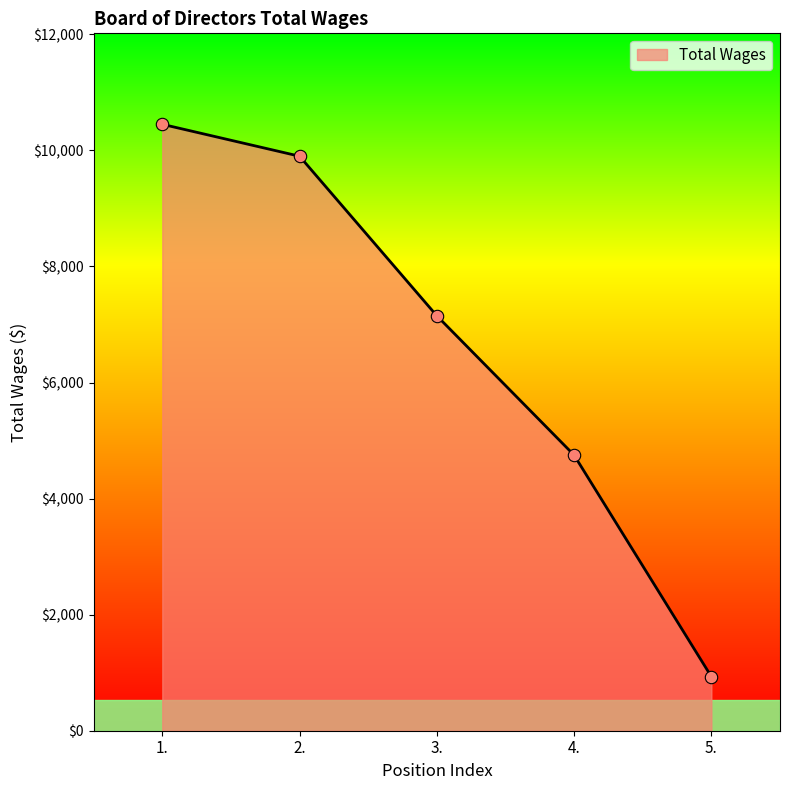

What is the ratio of the value at 1. to the value at 3.?

1.5